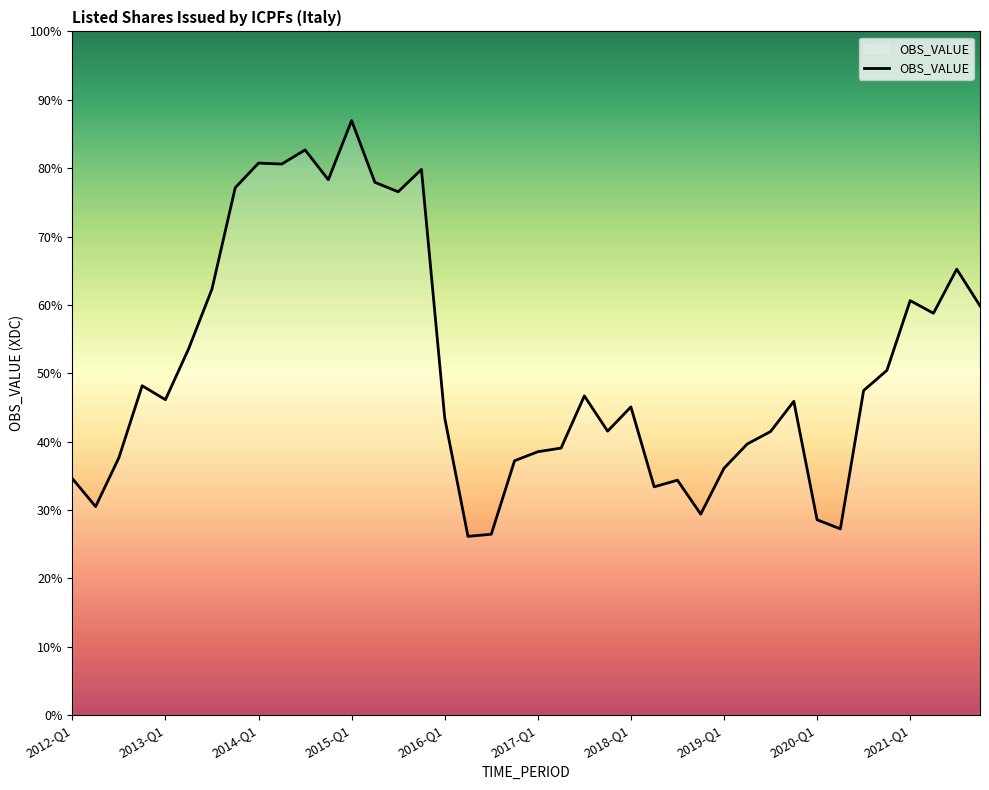

Where is the data nearest to the value 10163?

37